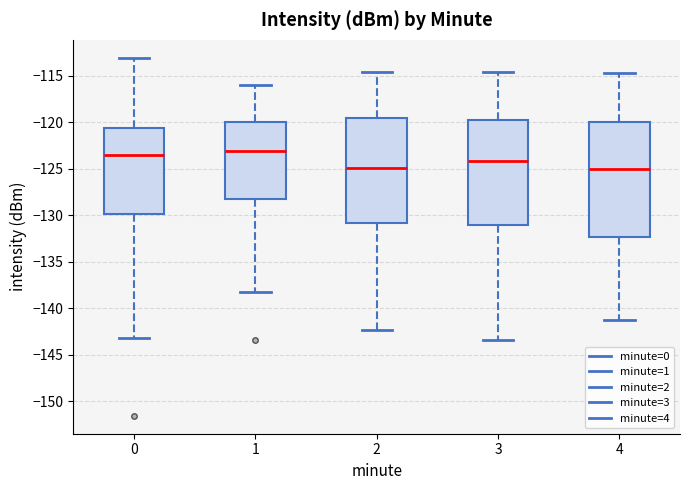

Where does the lower whisker of the box at x = 1 end on the y-axis? The values are not printed on the chart, so give them approximately, as read against the axis.

-138.0